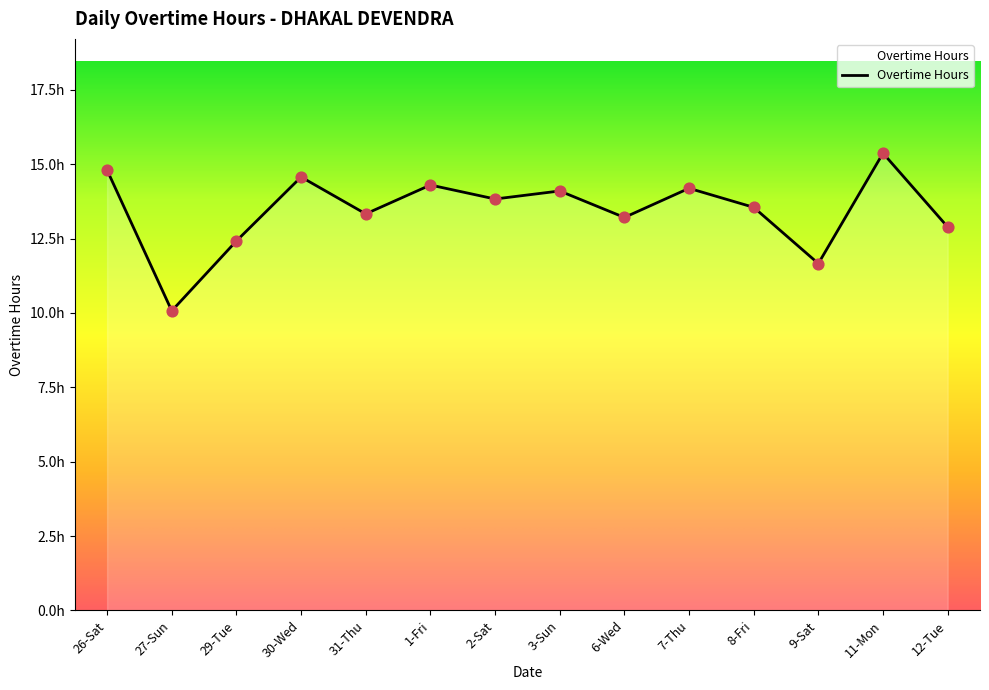

What is the change in value from 27-Sun to 11-Mon?

+5.3